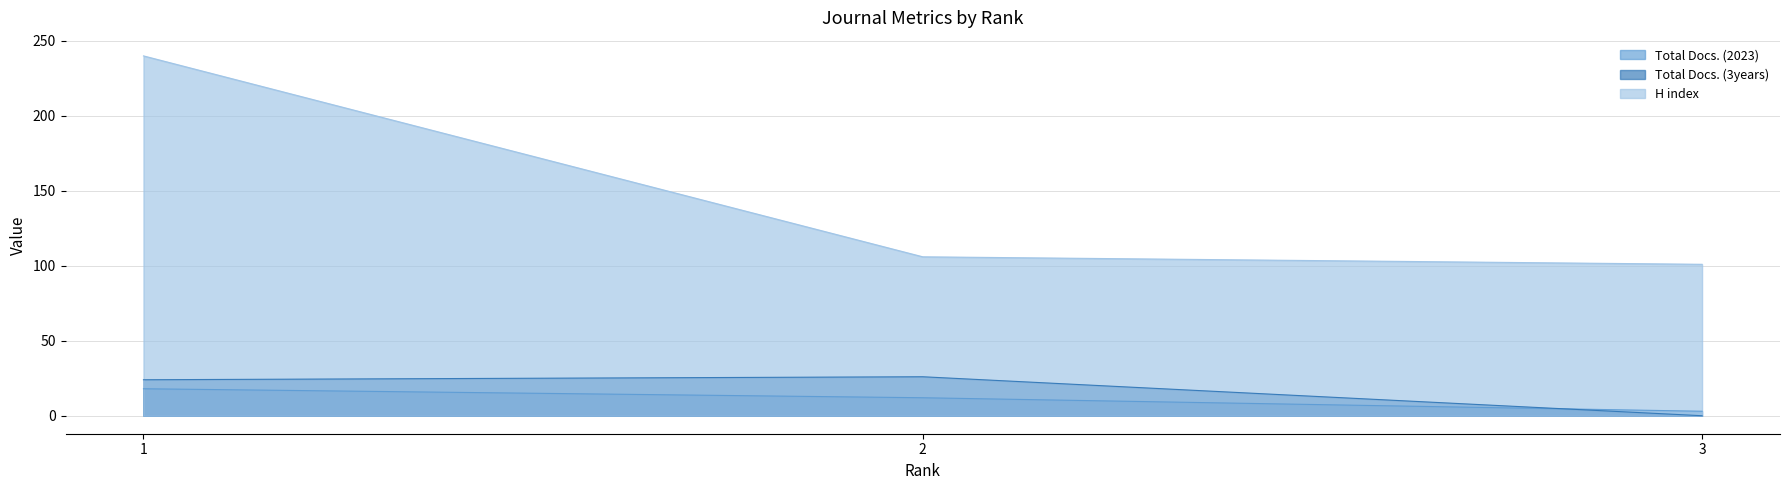

What is the spread (max minus min) of values at 3?

101